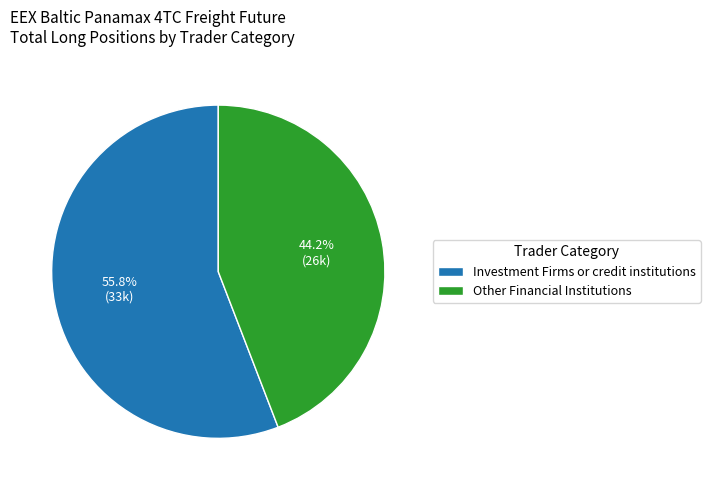

To the nearest percent, what percentage of the pie is Investment Firms or credit institutions?

56%